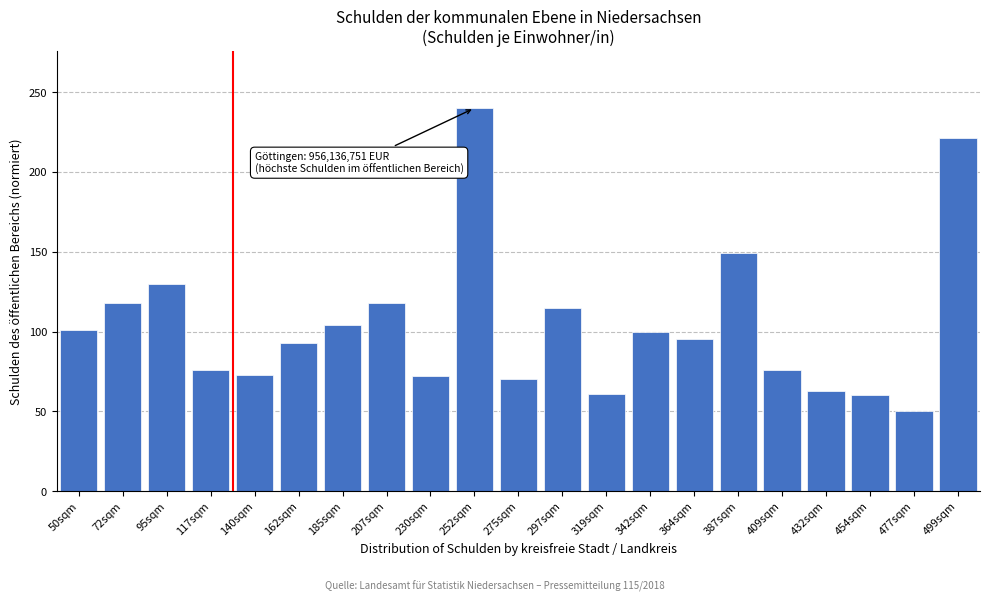

Which category has the highest value across all series?

252sqm